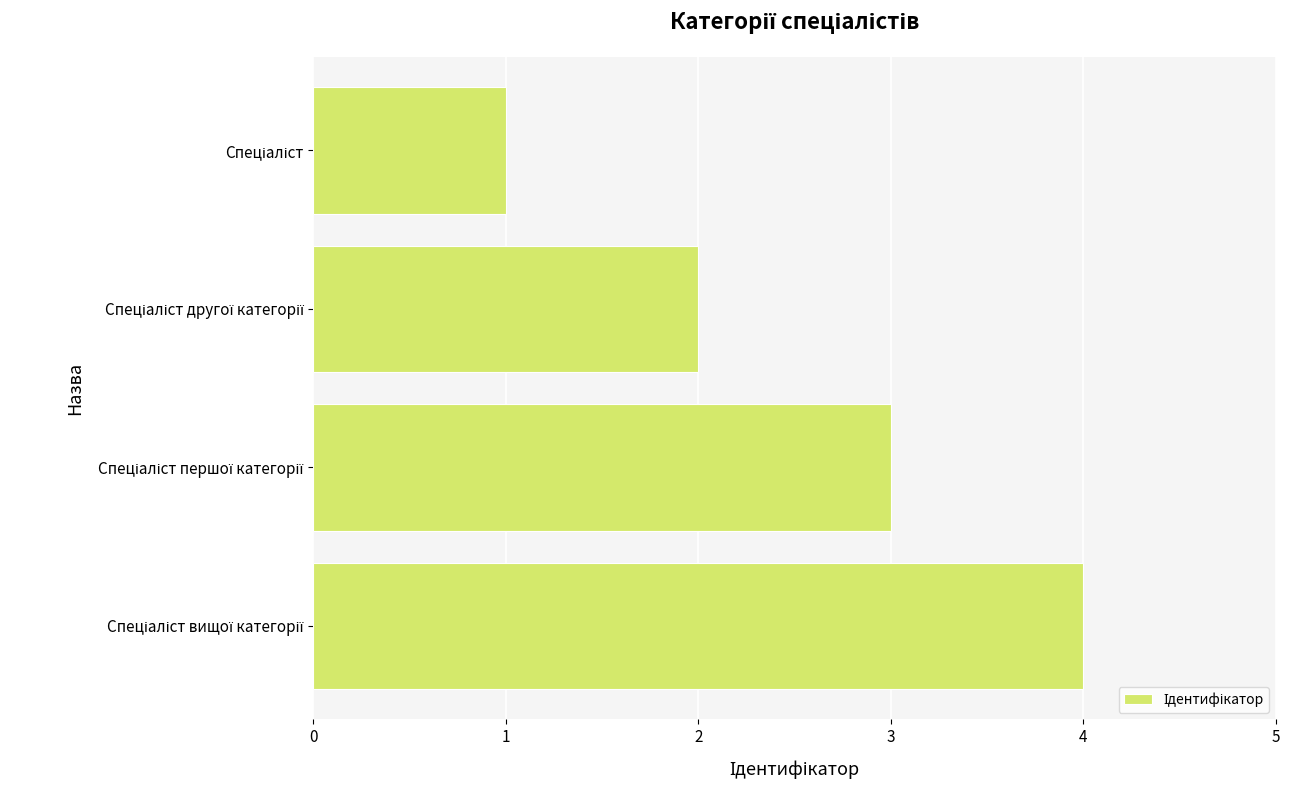

What is the greatest value displayed?

4